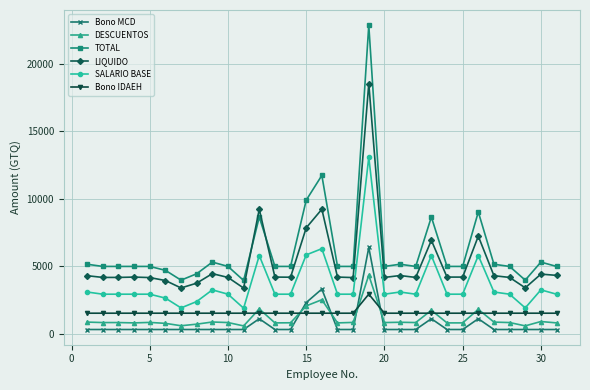

Rank the series by their maximum value, from highest to lowest.

TOTAL, LIQUIDO, SALARIO BASE, Bono MCD, DESCUENTOS, Bono IDAEH